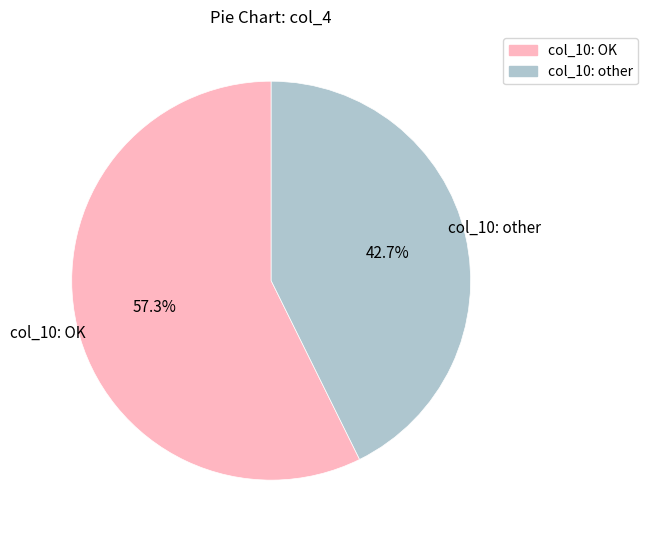

To the nearest percent, what is the difference between the largest and smallest slice percentages?

15%